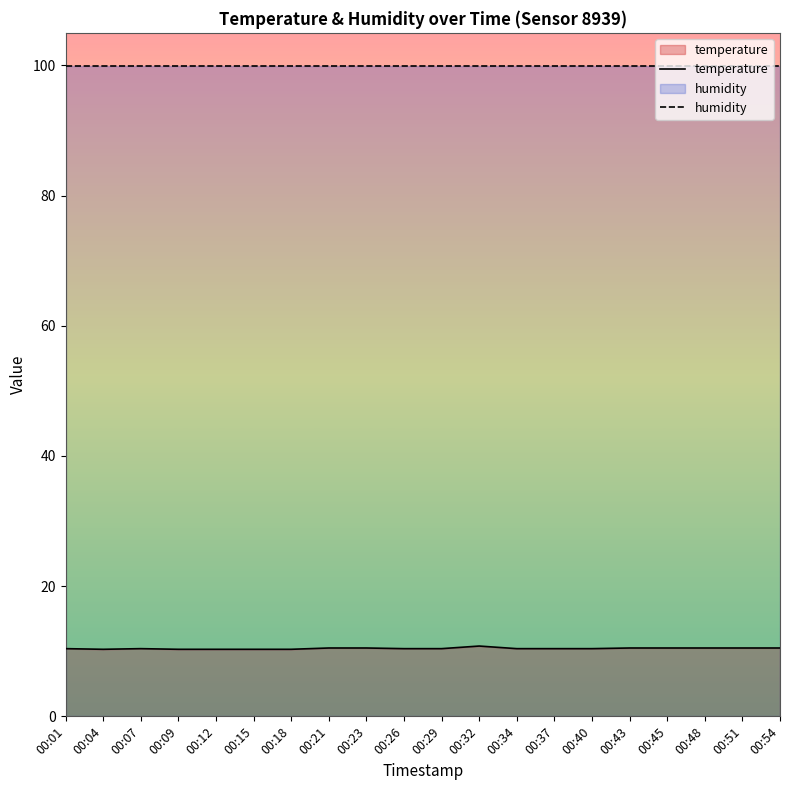

True or false: humidity and temperature cross at least once.

False